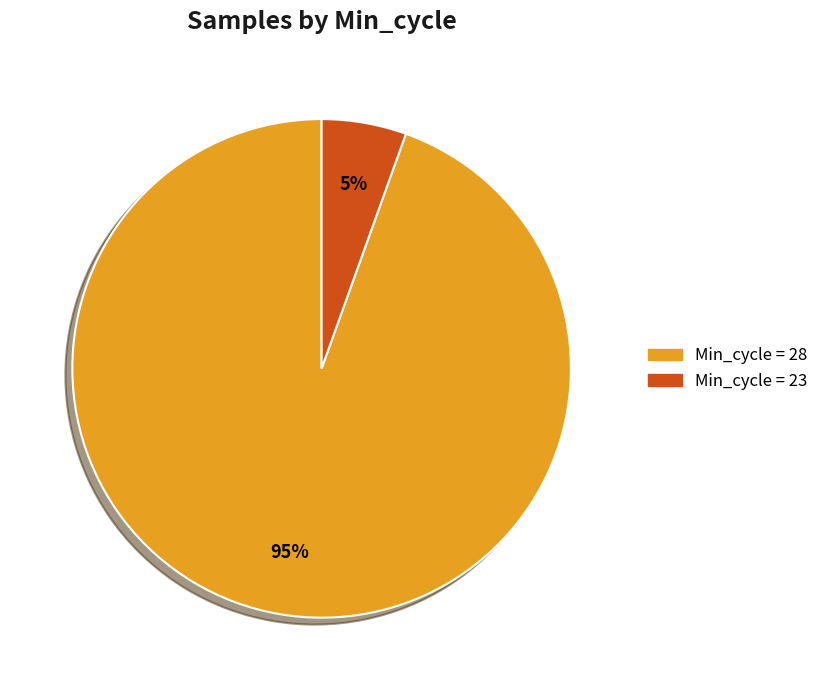

Combined, do Min_cycle = 28 and Min_cycle = 23 account for over 50%?

Yes